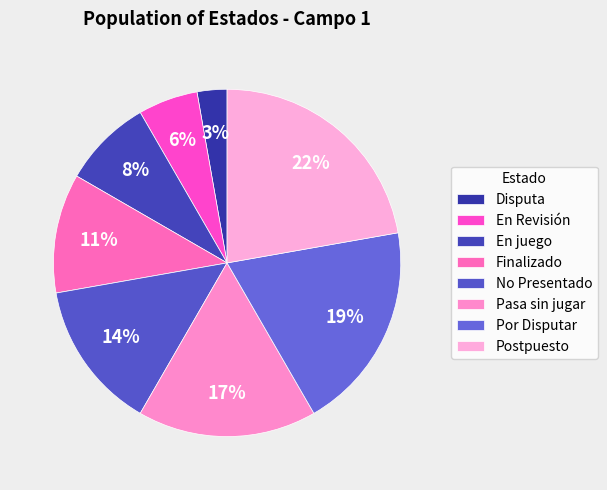

The No Presentado slice represents 26% of the pie. True or false?

False